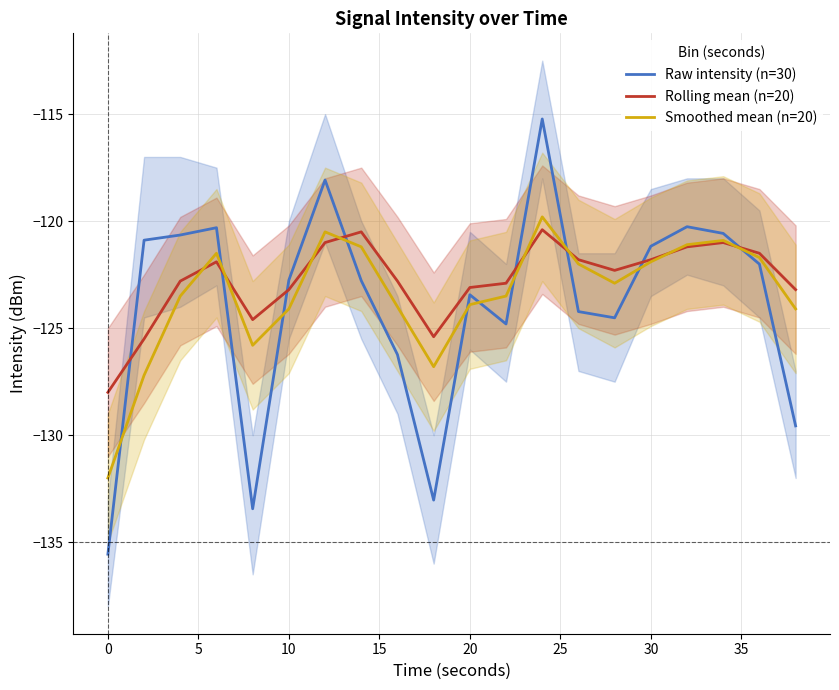

True or false: Rolling mean (n=20) has a value of -121.8 at 30.

True